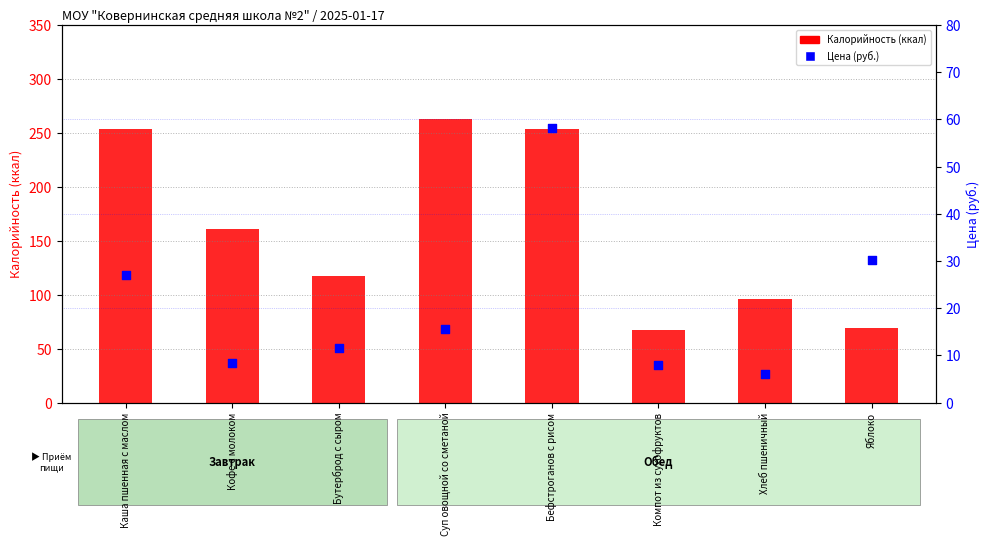

What are all the series names shown in the legend?

Калорийность (ккал), Цена (руб.)